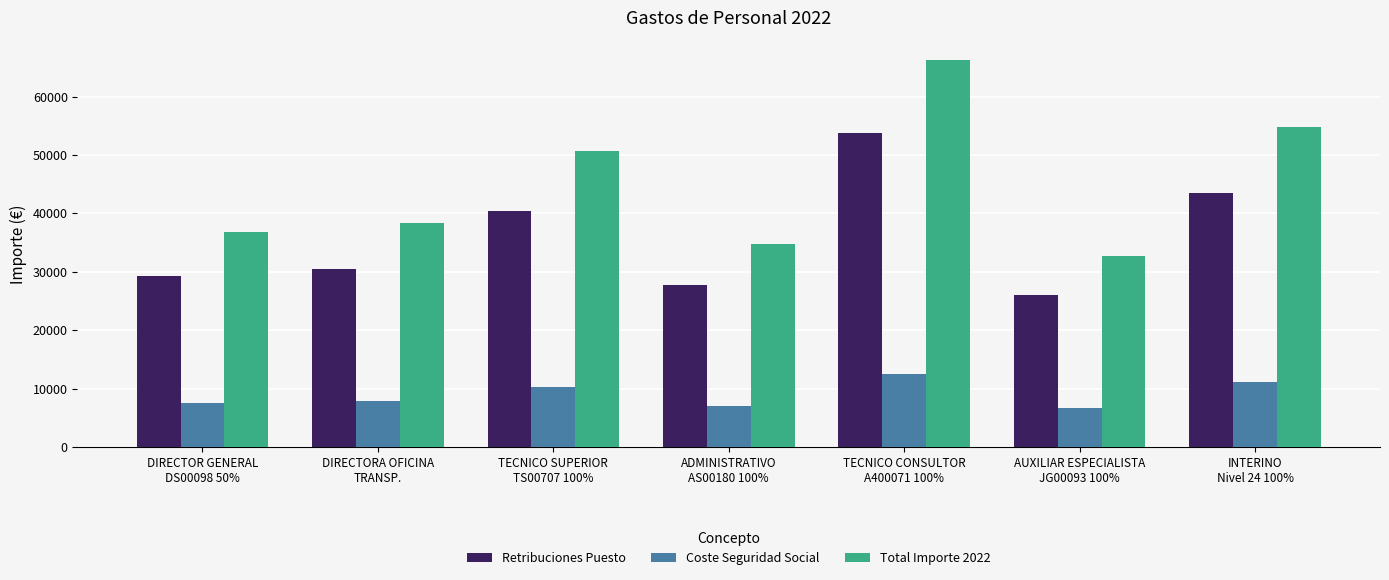

Which series changed the most between DIRECTOR GENERAL
DS00098 50% and ADMINISTRATIVO
AS00180 100%?

Total Importe 2022